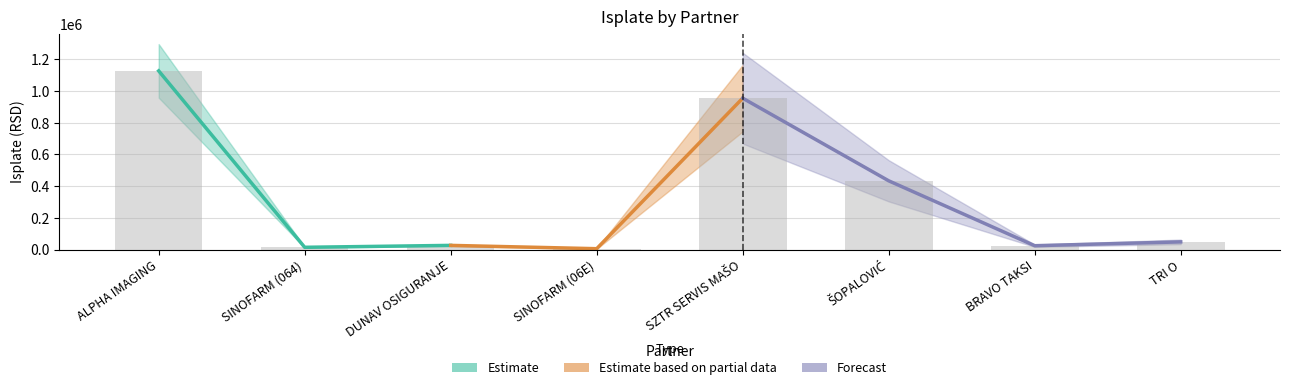

At which category does the chart reach its minimum across all series?

SINOFARM (06E)